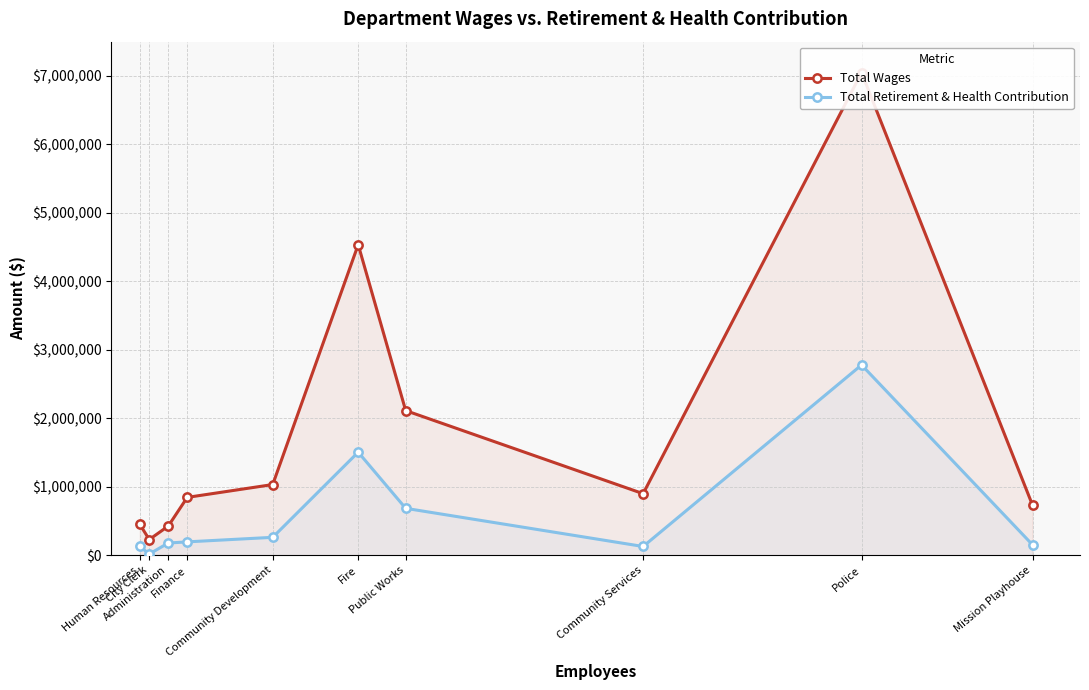

How many lines are shown in the chart?

2